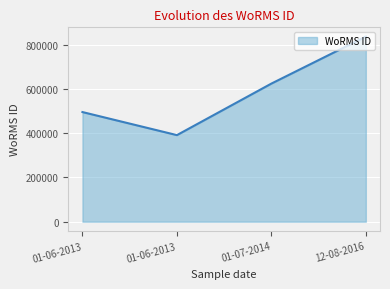

What is the label of the 1st point from the left?

01-06-2013